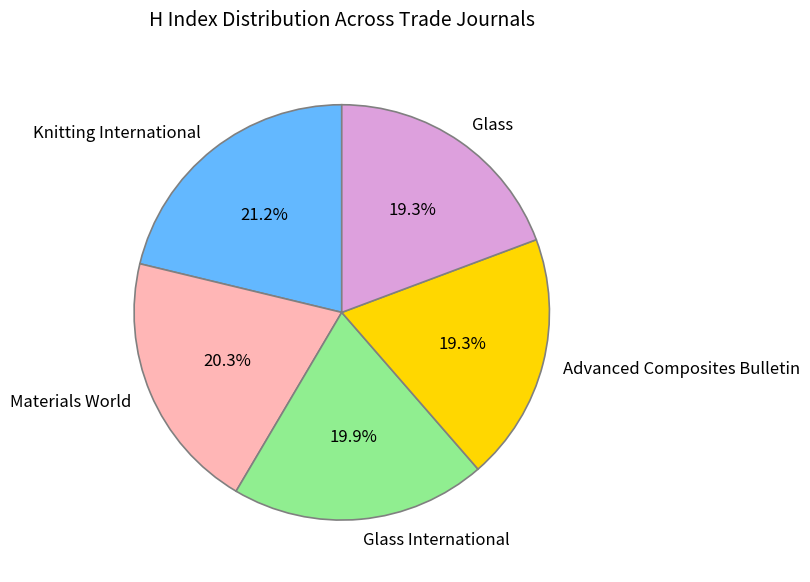

What percentage is the Materials World slice, to the nearest percent?

20%